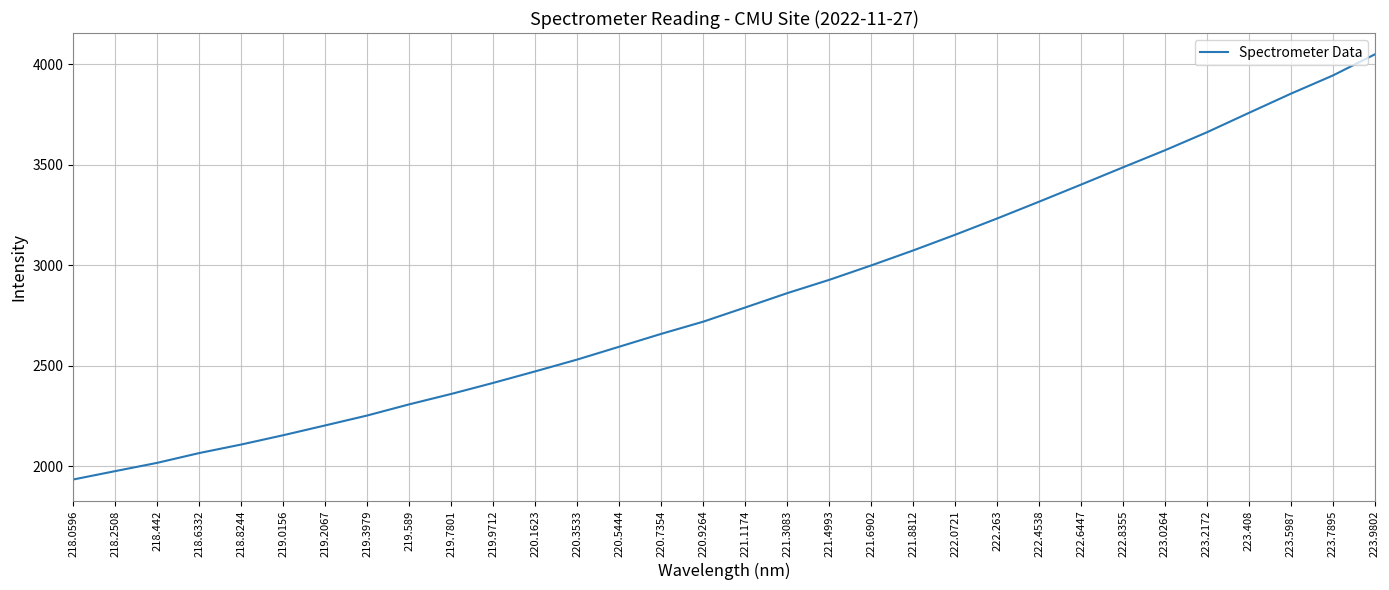

What value does the data have at 218.8244?

2109.2